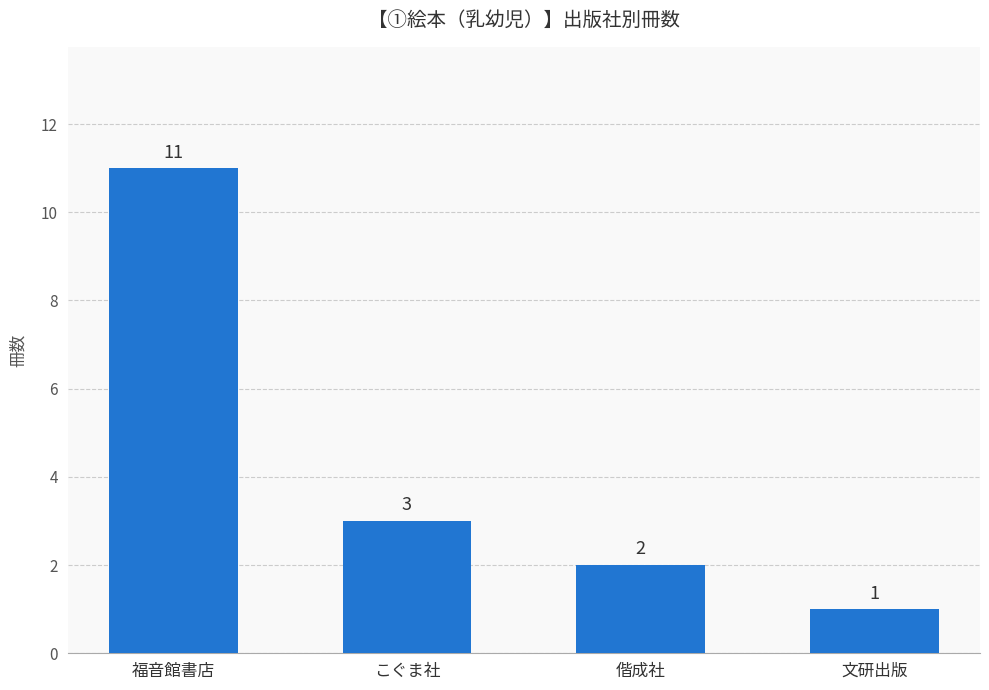

What is the change in value from 福音館書店 to 文研出版?

-10